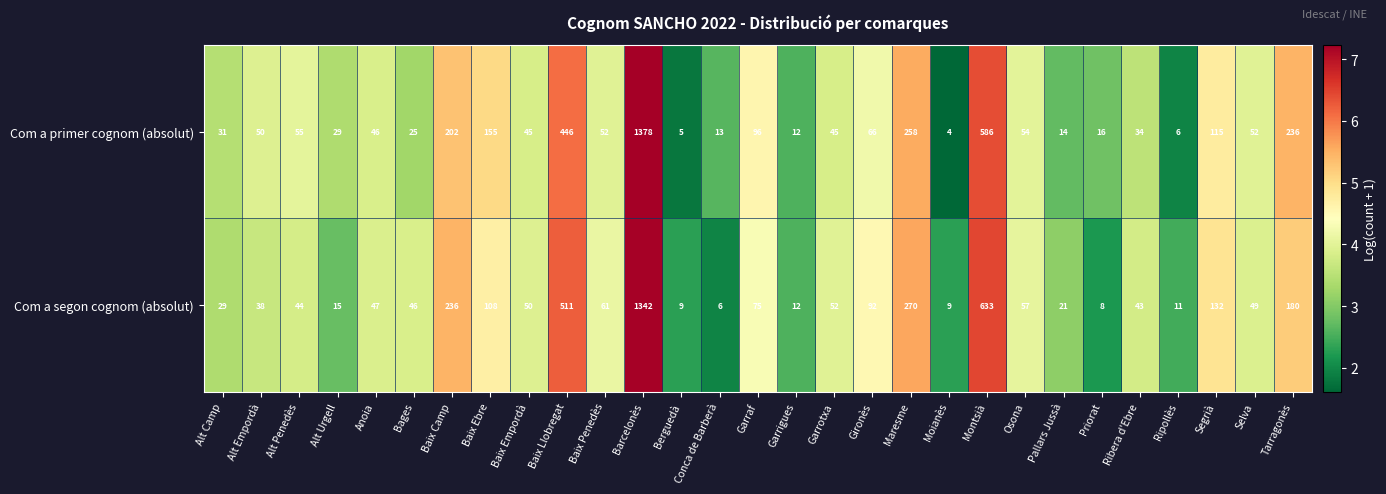

The Com a segon cognom (absolut) series shows 180 at Tarragonès. True or false?

True